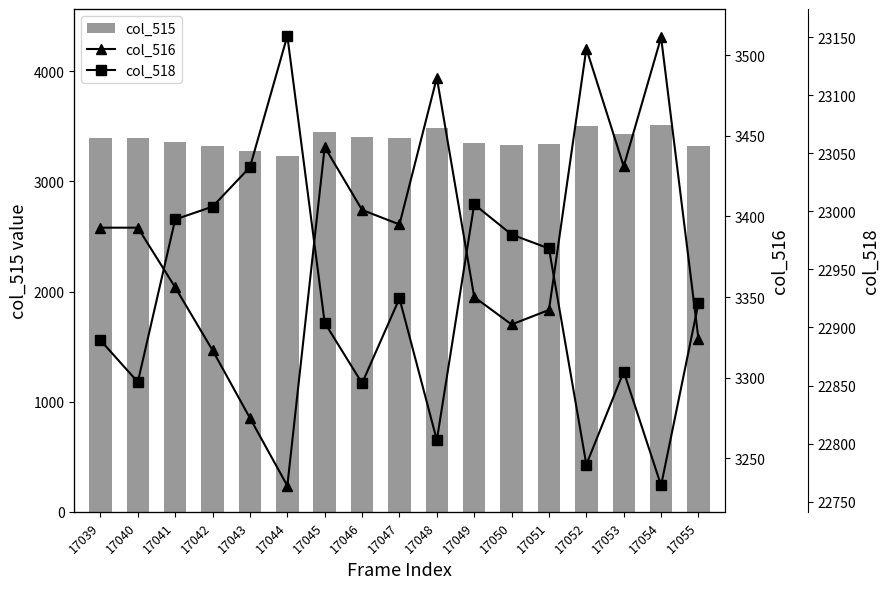

At which category does the chart reach its minimum across all series?

17044